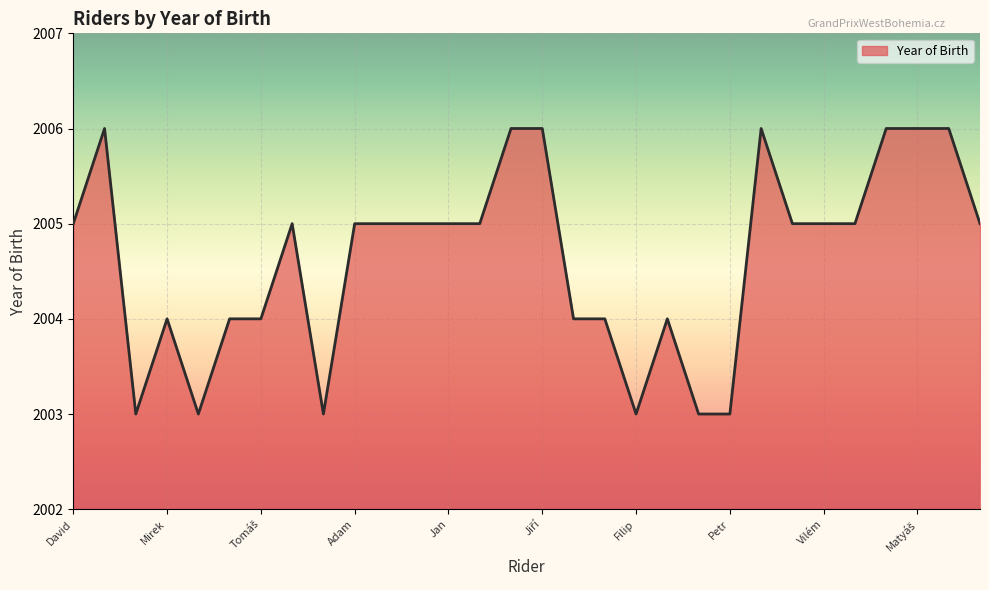

What is the difference between the maximum and minimum values?

3